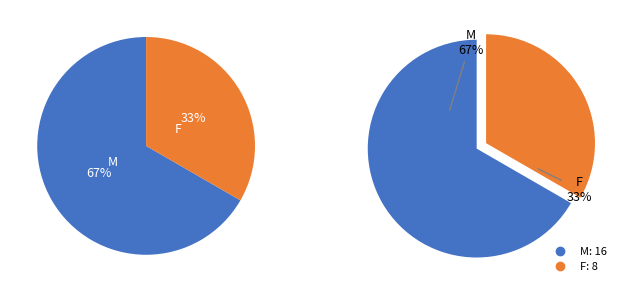

Which category has the biggest portion of the pie?

M